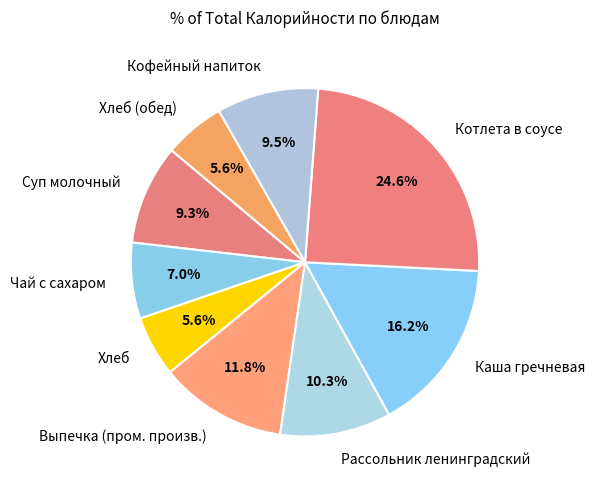

To the nearest percent, what is the difference between the largest and smallest slice percentages?

19%